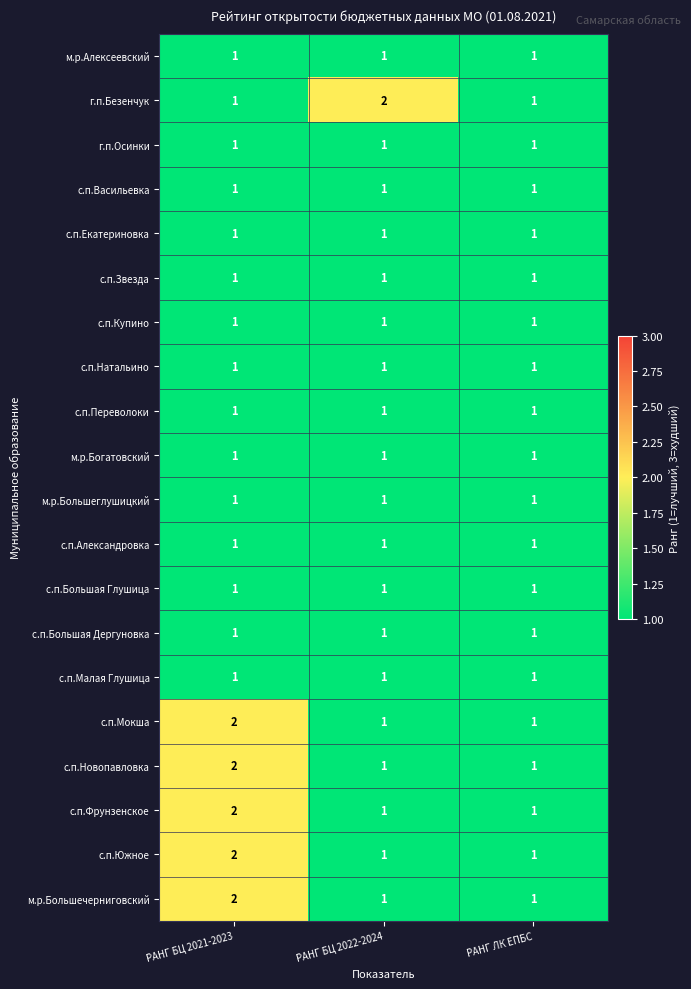

What is the greatest value displayed?

2